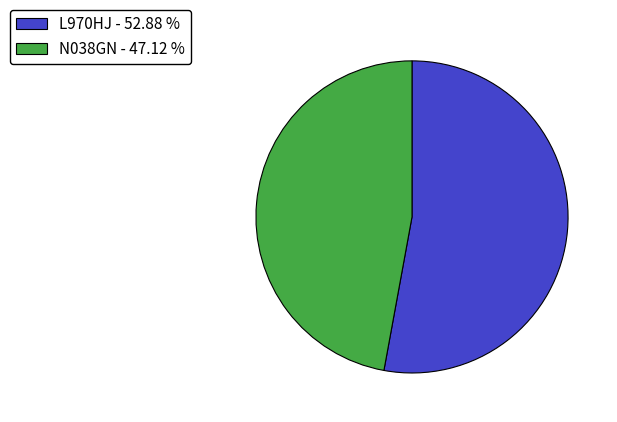

Approximately how many times larger is the value at L970HJ - 52.88 % compared to N038GN - 47.12 %?

1.1